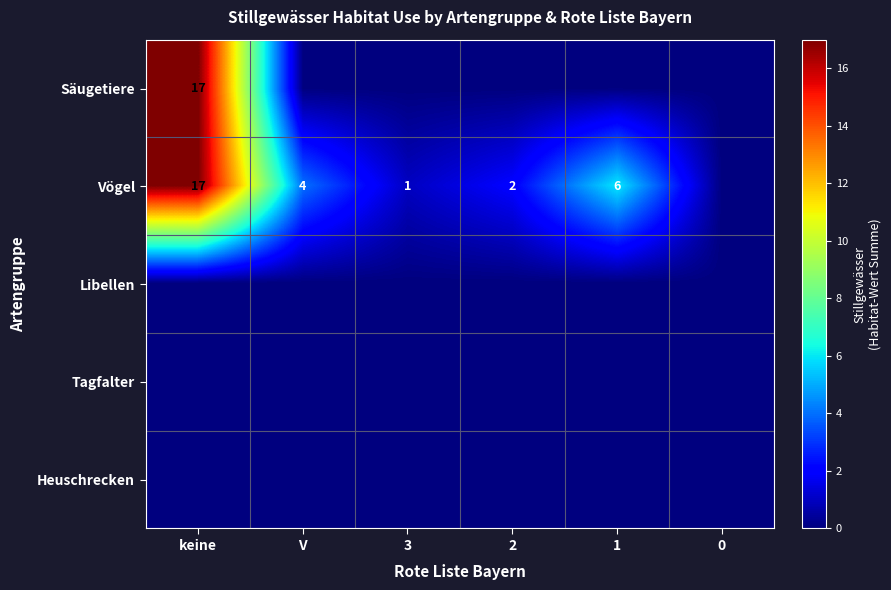

Is it true that Vögel equals 2 at 2?

True